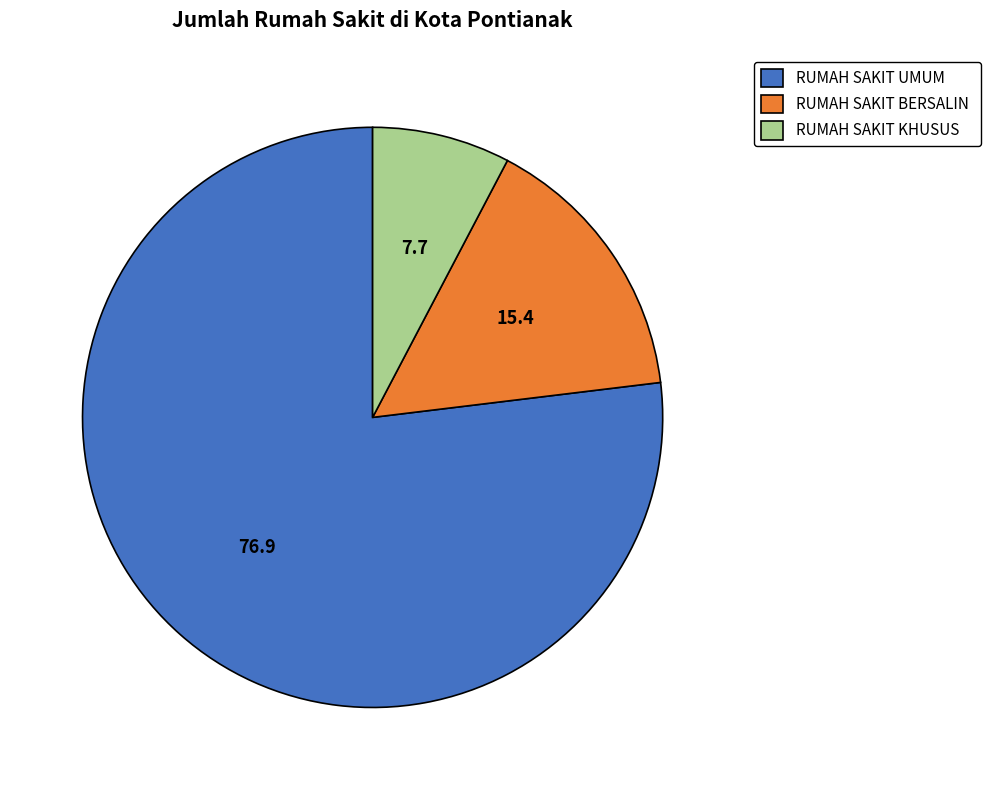

Combined, do RUMAH SAKIT BERSALIN and RUMAH SAKIT KHUSUS account for over 50%?

No